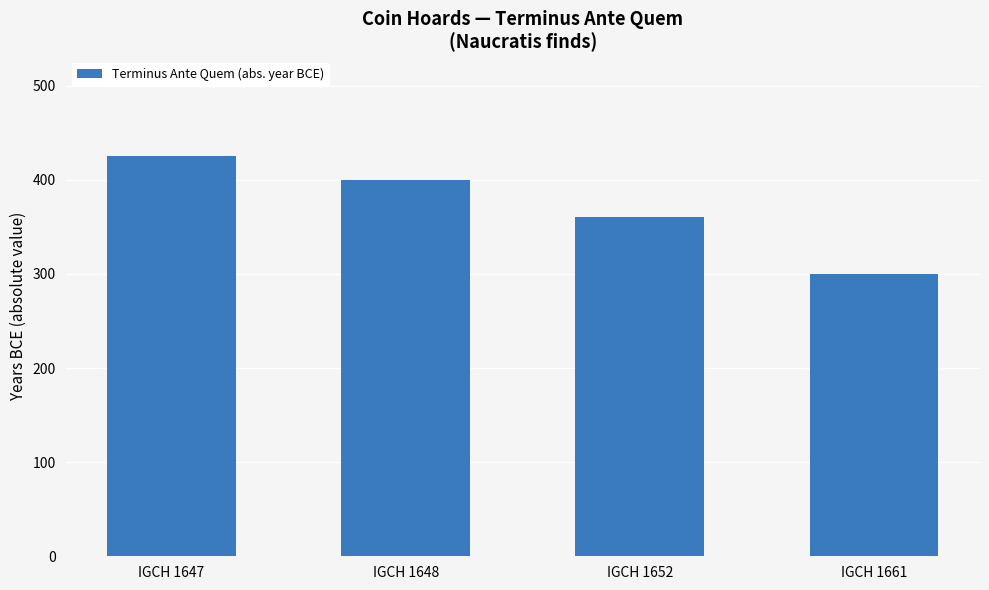

Where does the data first go above 400?

IGCH 1647